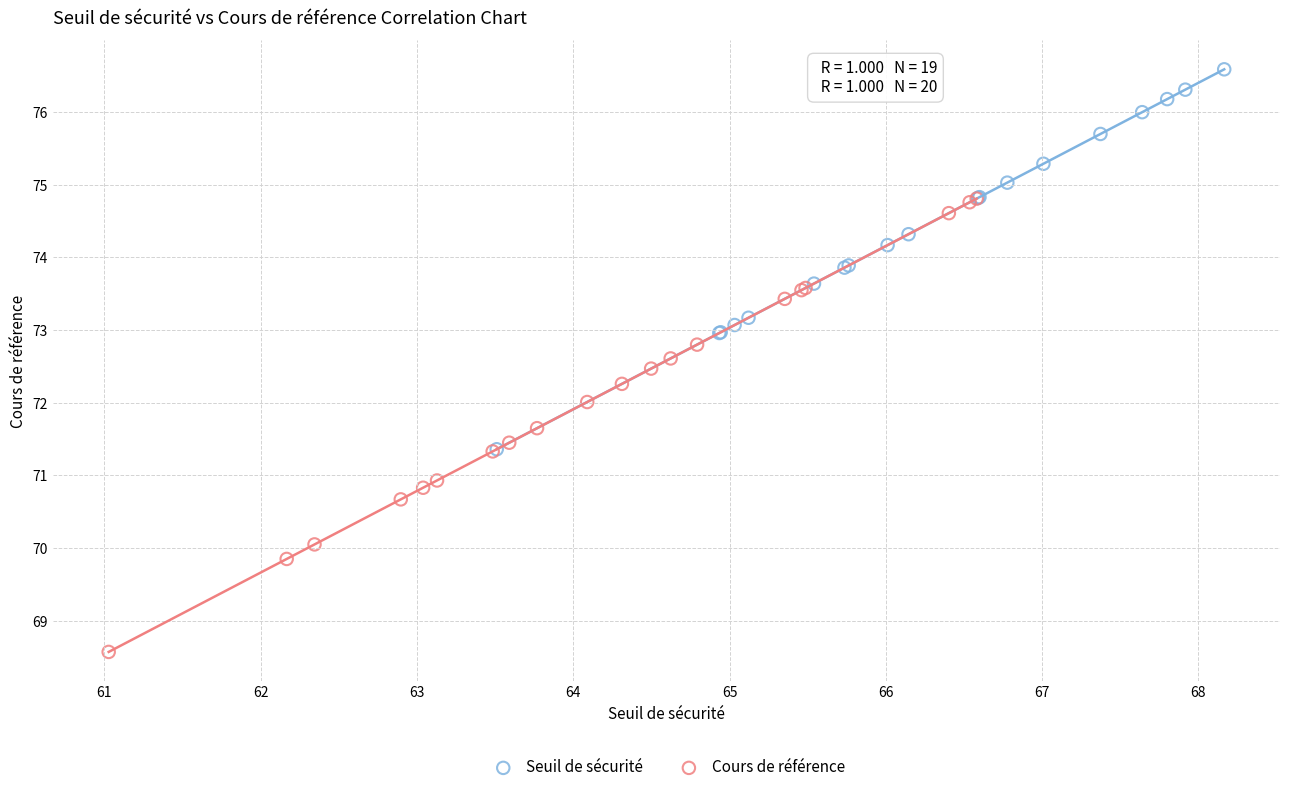

Which series contains the lowest Y value?

Cours de référence